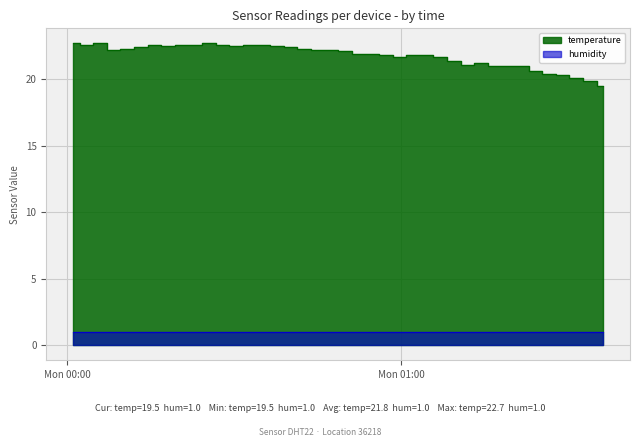

What is the label of the 28th point from the left?

2024-02-26T01:07:01